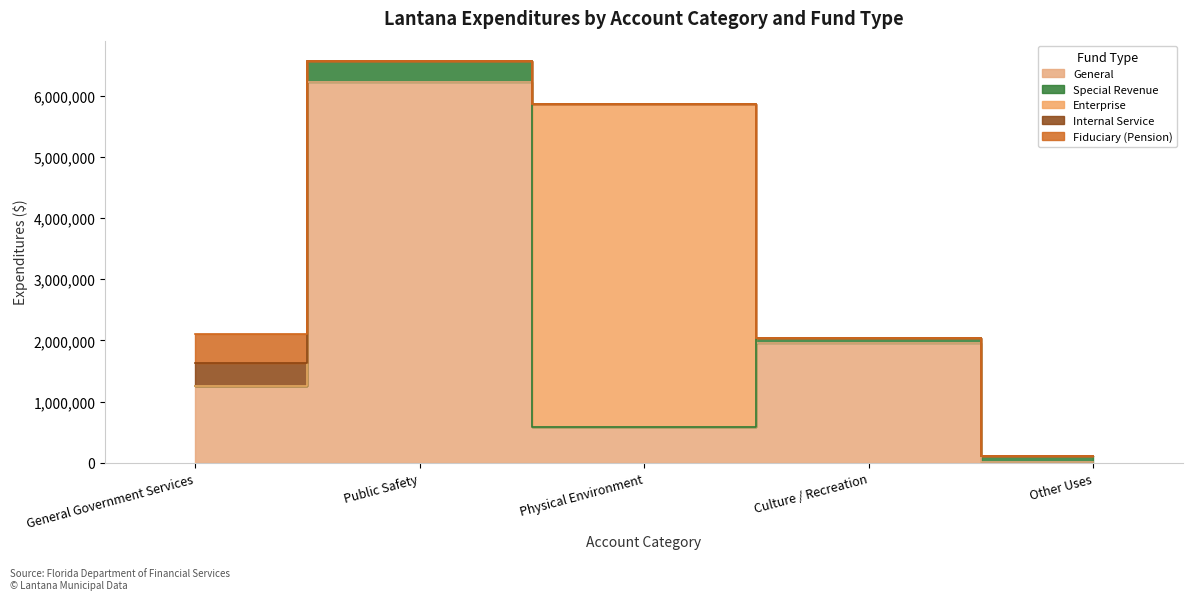

At how many categories does at least one series exceed 2442888?

2